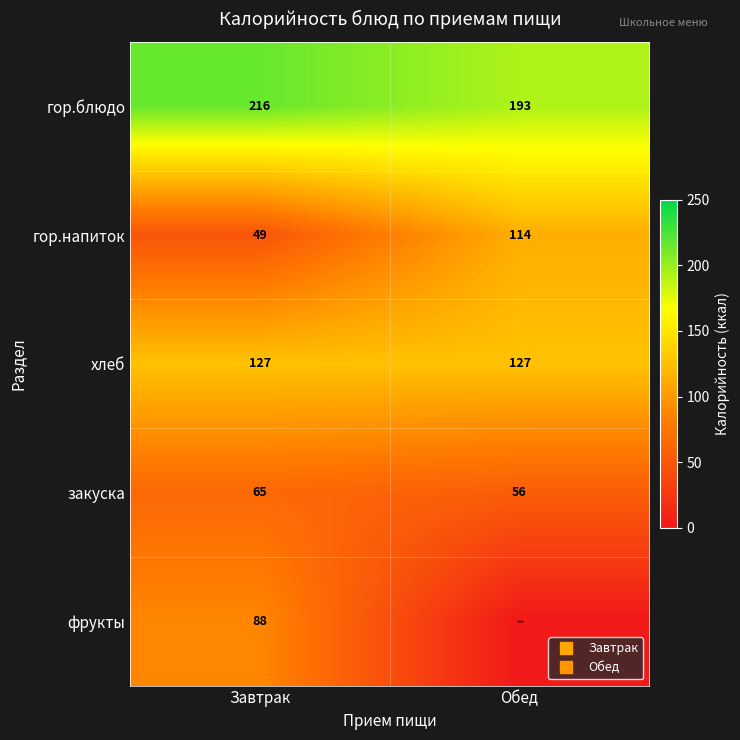

At which label is гор.напиток closest to 81?

Завтрак